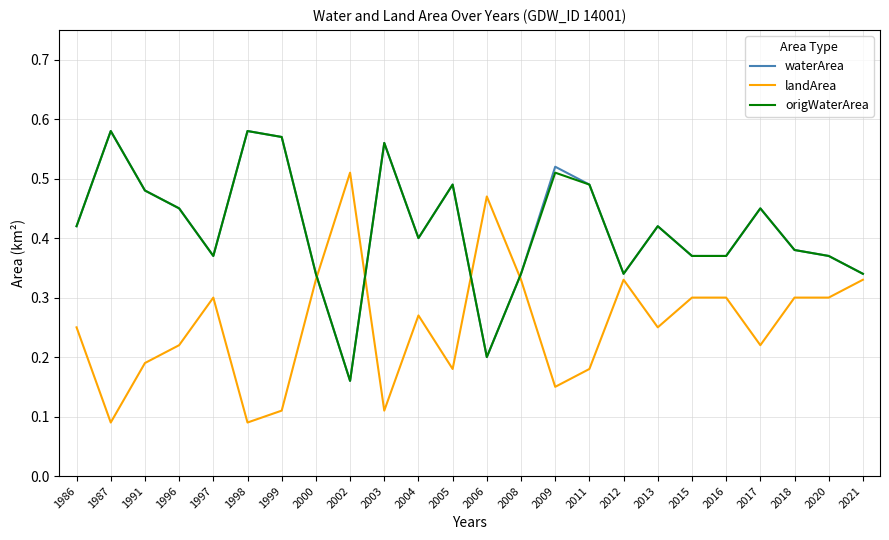

Is the value of origWaterArea at 1999 greater than the value of landArea at 2006?

Yes